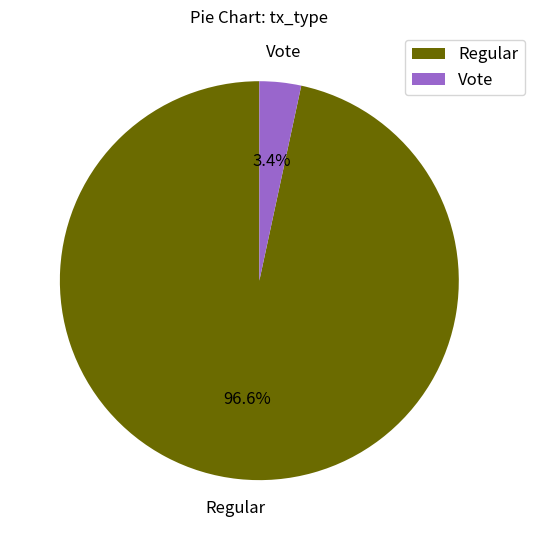

The Vote slice represents 3% of the pie. True or false?

True